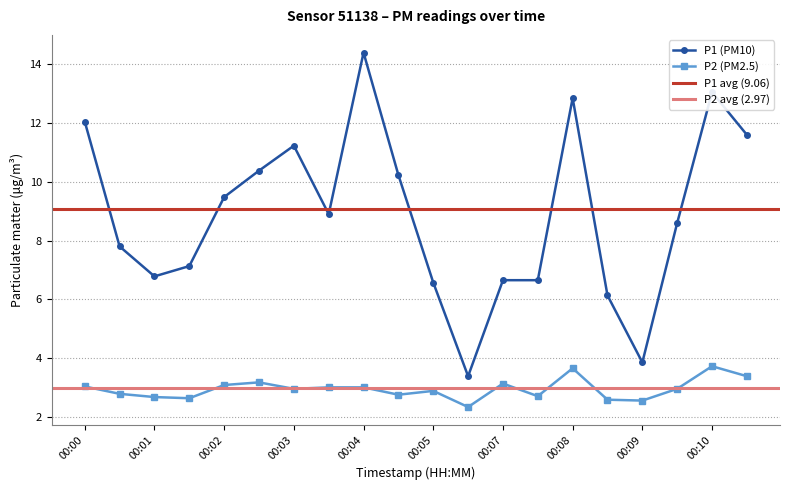

Reading left to right, extract all data points from this chart.

P1: 12.1	7.8	6.8	7.1	9.5	10.4	11.2	8.9	14.4	10.2	6.6	3.4	6.7	6.7	12.8	6.1	3.9	8.6	13.1	11.6
P2: 3.0	2.8	2.7	2.6	3.1	3.2	3.0	3.0	3.0	2.8	2.9	2.3	3.1	2.7	3.6	2.6	2.5	3.0	3.7	3.4